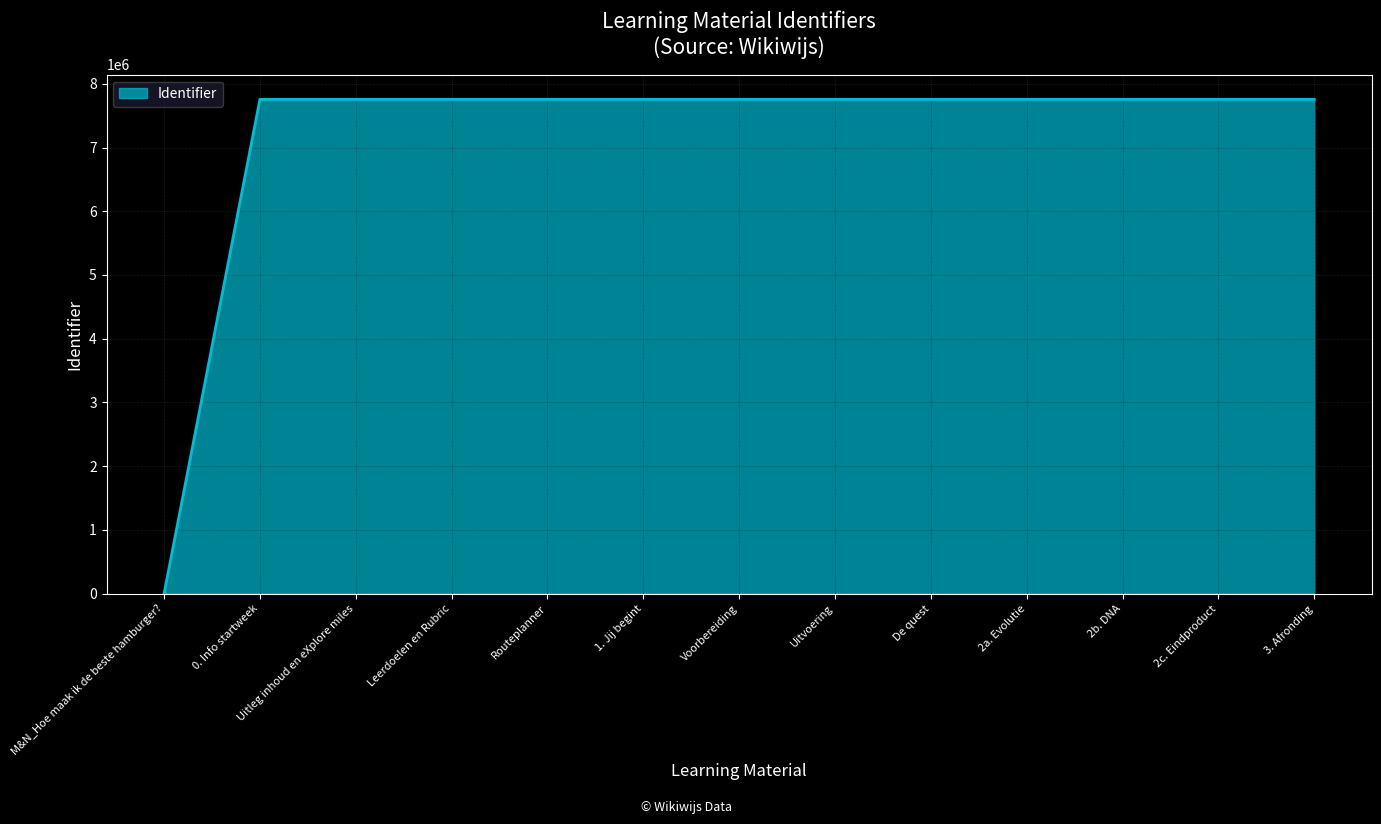

What is the ratio of the value at Uitvoering to the value at 2c. Eindproduct?

1.0